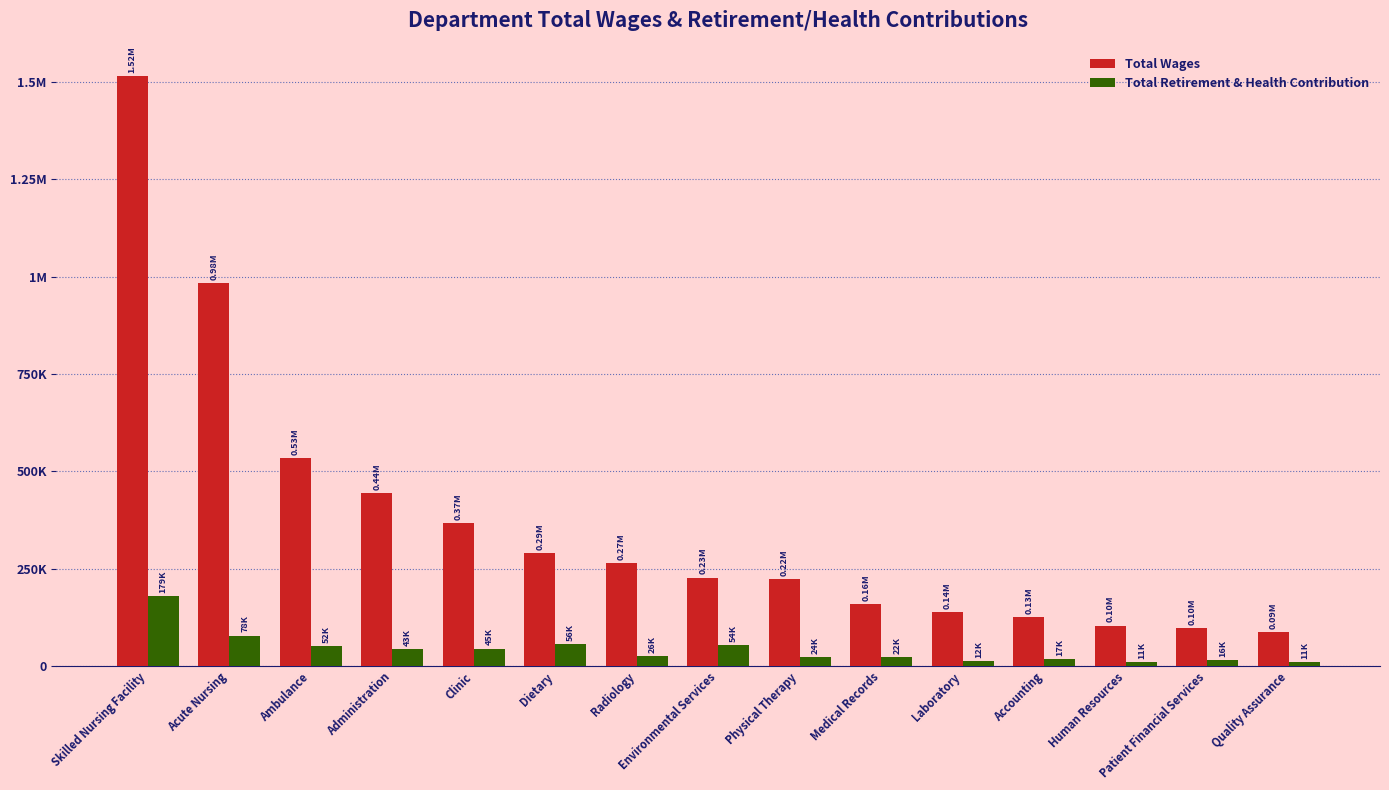

What are all the series names shown in the legend?

Total Wages, Total Retirement & Health Contribution